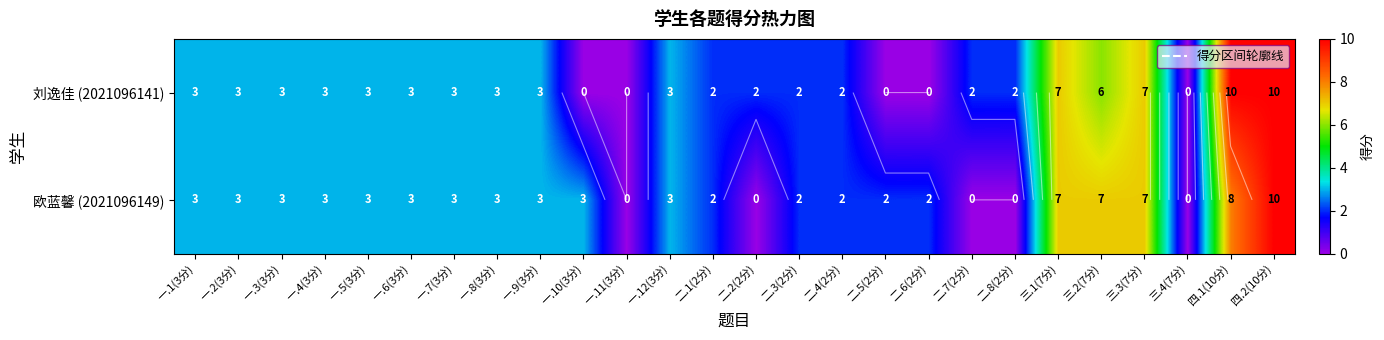

What is the difference between the highest and lowest values at 一.10(3分)?

3